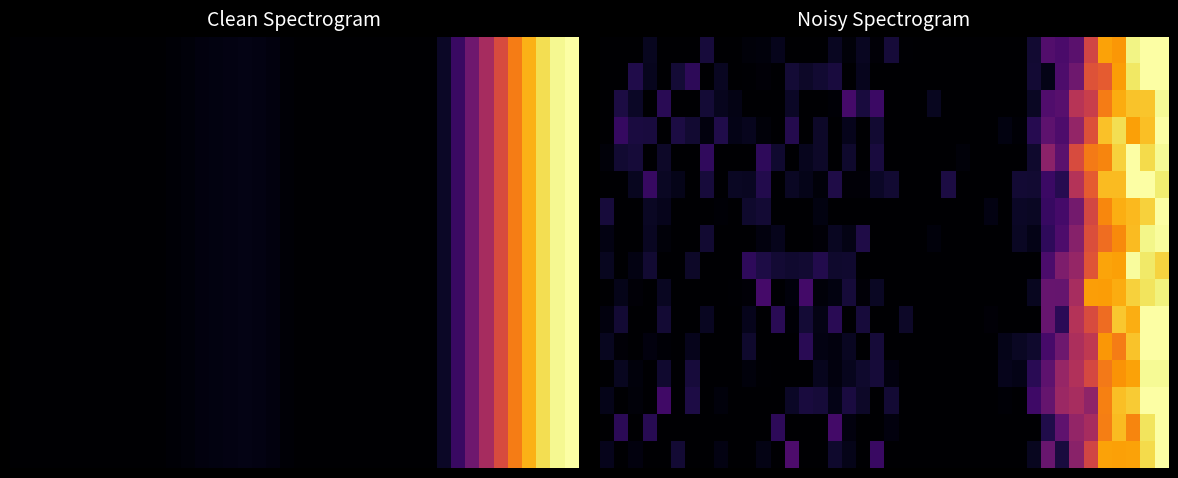

What is the total value across all series at 5?

0.3